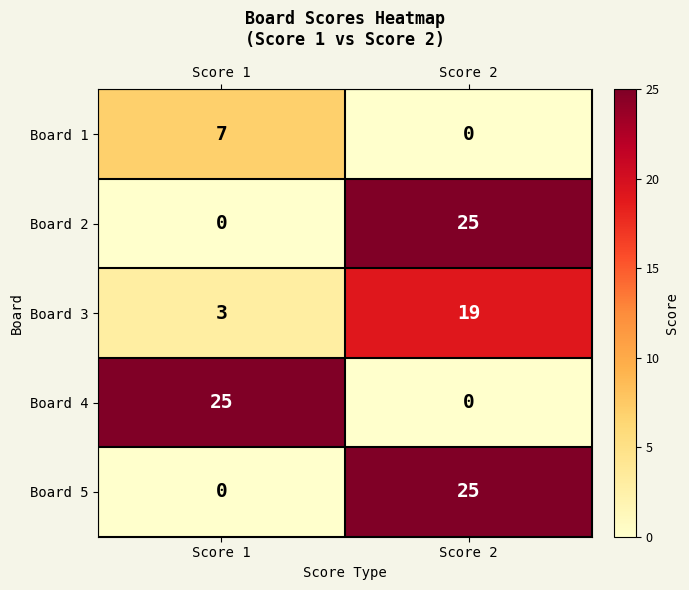

What is the highest value of the Board 4 series?

25